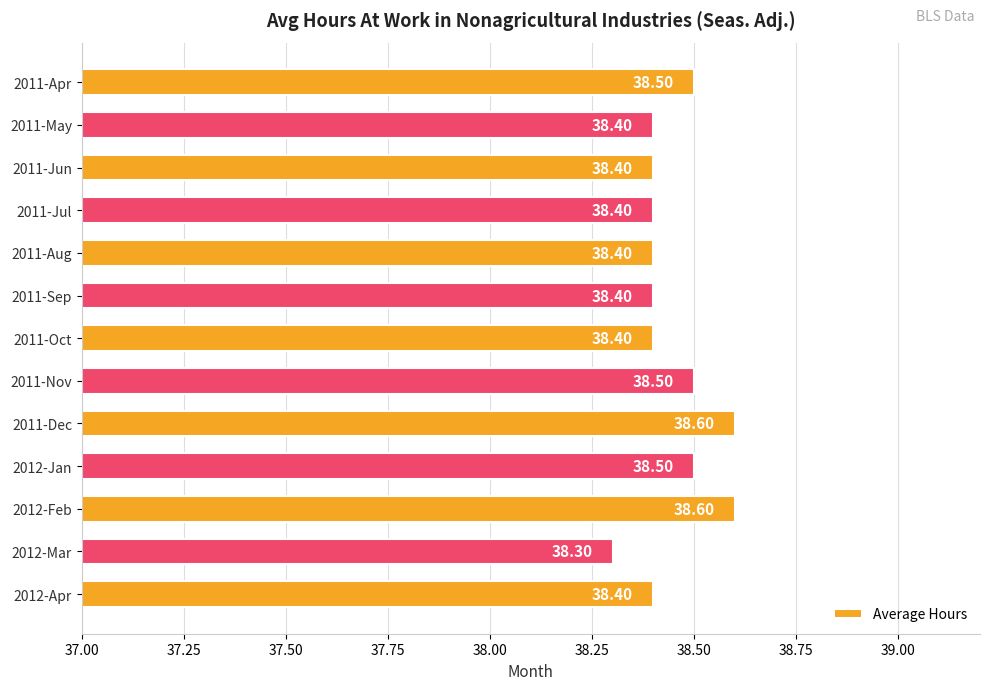

Between 2011-Dec and 2011-Nov, which is larger?

2011-Dec